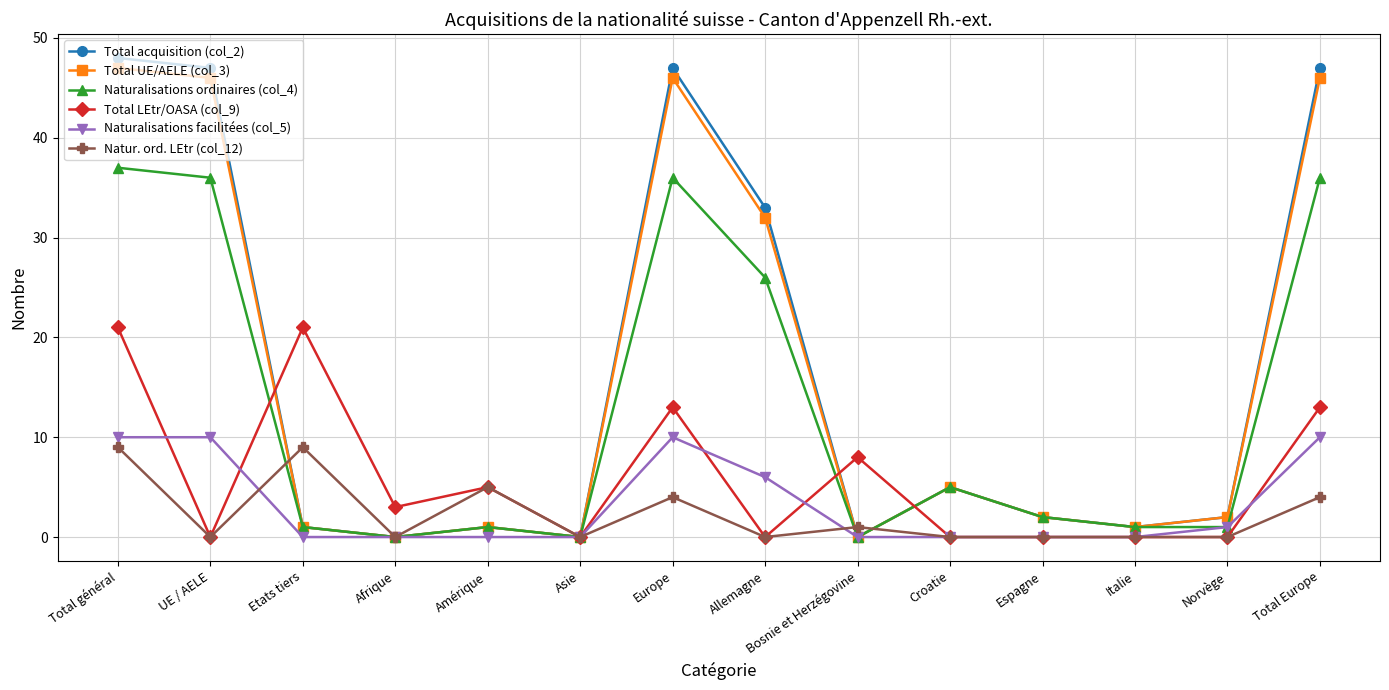

Where is the first local minimum for Naturalisations ordinaires (col_4)?

Afrique